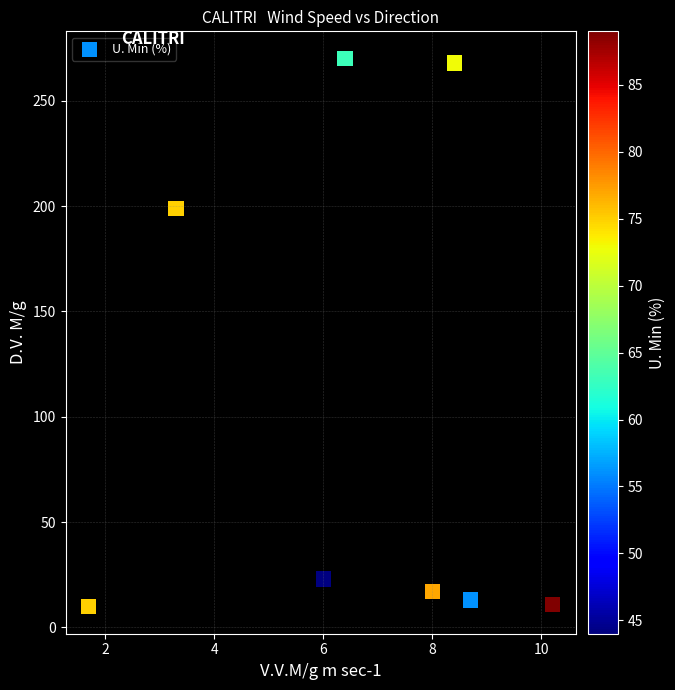

What is the range of Y values (max minus min)?

260